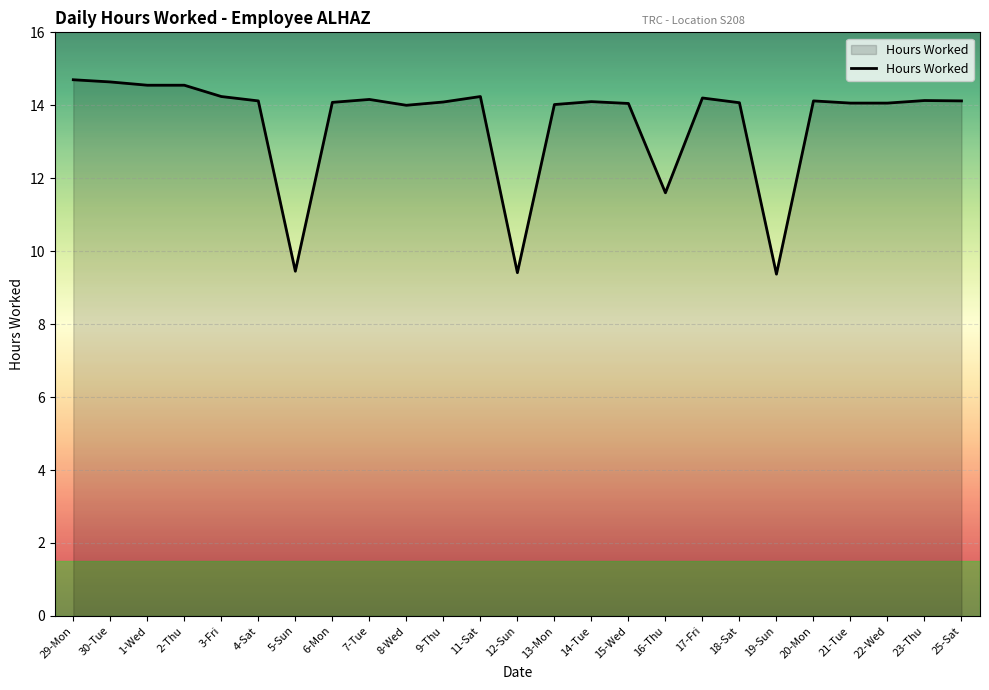

What position from the right is 25-Sat?

1